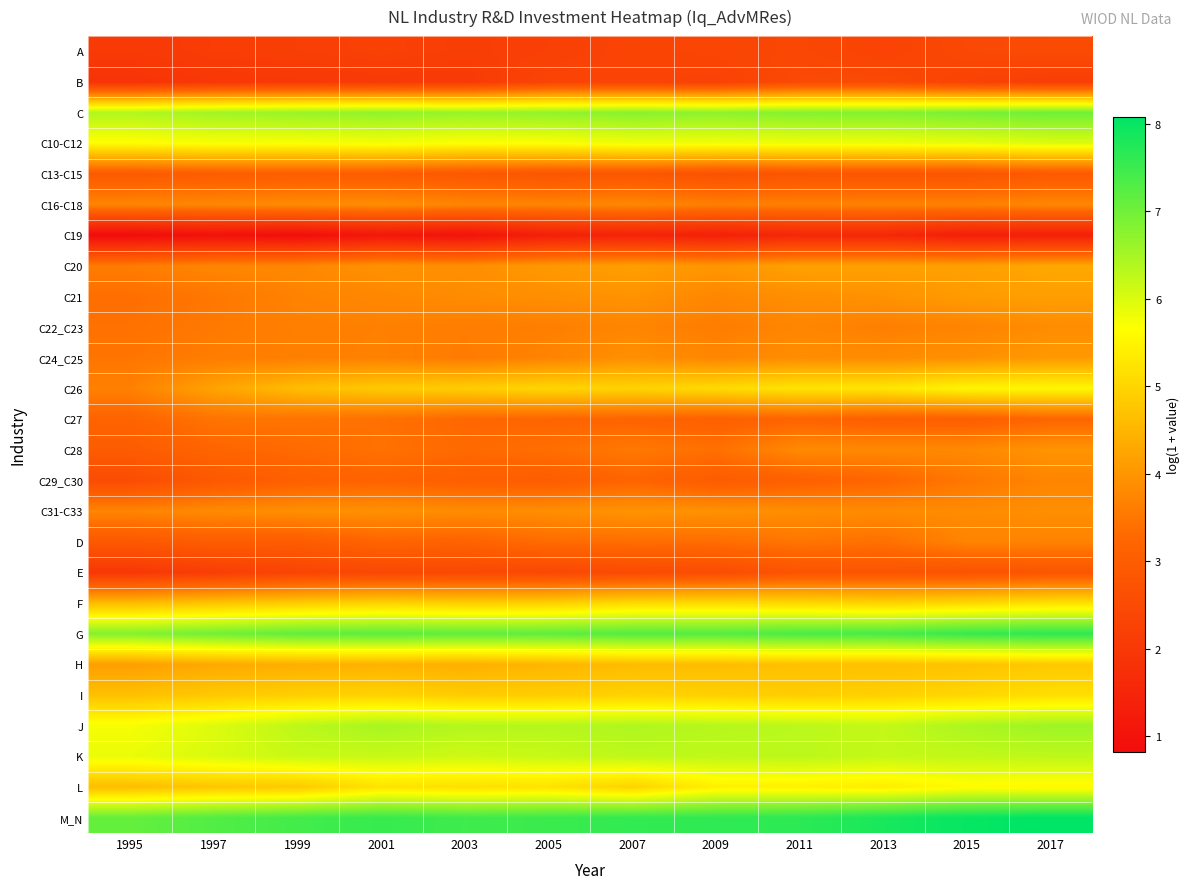

Reading left to right, extract all data points from this chart.

A: 1995=2.1	1997=2.1	1999=2.2	2001=2.2	2003=2.2	2005=2.2	2007=2.3	2009=2.4	2011=2.4	2013=2.3	2015=2.5	2017=2.5
B: 1995=1.9	1997=2.0	1999=2.0	2001=2.1	2003=2.1	2005=2.3	2007=2.3	2009=2.3	2011=2.5	2013=2.5	2015=2.3	2017=2.2
C: 1995=6.4	1997=6.5	1999=6.6	2001=6.7	2003=6.6	2005=6.7	2007=6.8	2009=6.7	2011=6.8	2013=6.8	2015=6.9	2017=7.0
C10-C12: 1995=5.6	1997=5.7	1999=5.7	2001=5.8	2003=5.7	2005=5.7	2007=5.8	2009=5.8	2011=5.8	2013=5.8	2015=5.9	2017=6.0
C13-C15: 1995=2.9	1997=3.0	1999=3.0	2001=3.0	2003=2.9	2005=2.8	2007=2.8	2009=2.7	2011=2.8	2013=2.8	2015=2.8	2017=2.9
C16-C18: 1995=3.7	1997=3.8	1999=3.8	2001=3.9	2003=3.8	2005=3.7	2007=3.8	2009=3.6	2011=3.7	2013=3.7	2015=3.7	2017=3.8
C19: 1995=0.8	1997=1.0	1999=0.9	2001=1.1	2003=1.0	2005=1.3	2007=1.4	2009=1.3	2011=1.5	2013=1.6	2015=1.3	2017=1.3
C20: 1995=3.6	1997=3.8	1999=3.8	2001=3.9	2003=3.9	2005=4.1	2007=4.1	2009=4.0	2011=4.2	2013=4.2	2015=4.2	2017=4.3
C21: 1995=3.4	1997=3.5	1999=3.7	2001=3.8	2003=3.9	2005=3.9	2007=4.0	2009=3.8	2011=3.9	2013=3.9	2015=4.1	2017=4.1
C22_C23: 1995=3.4	1997=3.6	1999=3.6	2001=3.7	2003=3.6	2005=3.6	2007=3.7	2009=3.6	2011=3.7	2013=3.6	2015=3.7	2017=3.9
C24_C25: 1995=3.5	1997=3.6	1999=3.7	2001=3.7	2003=3.6	2005=3.7	2007=3.9	2009=3.8	2011=3.9	2013=3.8	2015=3.9	2017=4.1
C26: 1995=3.7	1997=4.2	1999=4.6	2001=4.8	2003=4.9	2005=5.0	2007=5.0	2009=5.1	2011=5.2	2013=5.3	2015=5.5	2017=5.5
C27: 1995=3.2	1997=3.5	1999=3.5	2001=3.4	2003=3.3	2005=3.2	2007=3.2	2009=3.1	2011=3.2	2013=3.1	2015=3.1	2017=3.2
C28: 1995=3.0	1997=3.2	1999=3.3	2001=3.4	2003=3.3	2005=3.4	2007=3.5	2009=3.4	2011=3.8	2013=3.8	2015=3.8	2017=4.0
C29_C30: 1995=2.6	1997=2.9	1999=3.1	2001=3.2	2003=3.1	2005=3.0	2007=3.2	2009=3.0	2011=3.1	2013=3.2	2015=3.5	2017=3.7
C31-C33: 1995=3.7	1997=3.8	1999=3.9	2001=3.9	2003=3.8	2005=3.9	2007=4.0	2009=3.9	2011=3.9	2013=3.8	2015=3.8	2017=3.9
D: 1995=2.9	1997=3.0	1999=3.0	2001=3.2	2003=3.2	2005=3.3	2007=3.4	2009=3.4	2011=3.5	2013=3.4	2015=3.7	2017=3.7
E: 1995=2.0	1997=2.2	1999=2.3	2001=2.4	2003=2.4	2005=2.4	2007=2.5	2009=2.6	2011=2.8	2013=2.8	2015=2.7	2017=2.8
F: 1995=4.6	1997=4.7	1999=4.9	2001=5.0	2003=4.9	2005=4.9	2007=5.1	2009=5.1	2011=5.0	2013=5.0	2015=5.1	2017=5.2
G: 1995=6.8	1997=7.0	1999=7.1	2001=7.2	2003=7.2	2005=7.2	2007=7.3	2009=7.3	2011=7.4	2013=7.4	2015=7.6	2017=7.6
H: 1995=4.1	1997=4.3	1999=4.4	2001=4.4	2003=4.4	2005=4.5	2007=4.6	2009=4.6	2011=4.7	2013=4.7	2015=4.7	2017=4.8
I: 1995=4.7	1997=4.8	1999=4.9	2001=5.0	2003=4.9	2005=4.9	2007=5.0	2009=4.9	2011=4.9	2013=4.9	2015=5.0	2017=5.2
J: 1995=5.7	1997=6.0	1999=6.3	2001=6.5	2003=6.4	2005=6.4	2007=6.4	2009=6.3	2011=6.3	2013=6.2	2015=6.4	2017=6.6
K: 1995=5.9	1997=6.0	1999=6.2	2001=6.2	2003=6.1	2005=6.2	2007=6.3	2009=6.3	2011=6.3	2013=6.2	2015=6.2	2017=6.3
L: 1995=4.6	1997=4.8	1999=4.8	2001=5.2	2003=5.2	2005=5.2	2007=5.0	2009=5.4	2011=5.4	2013=5.4	2015=5.6	2017=5.6
M_N: 1995=7.1	1997=7.3	1999=7.4	2001=7.5	2003=7.5	2005=7.5	2007=7.6	2009=7.6	2011=7.6	2013=7.8	2015=8.0	2017=8.1